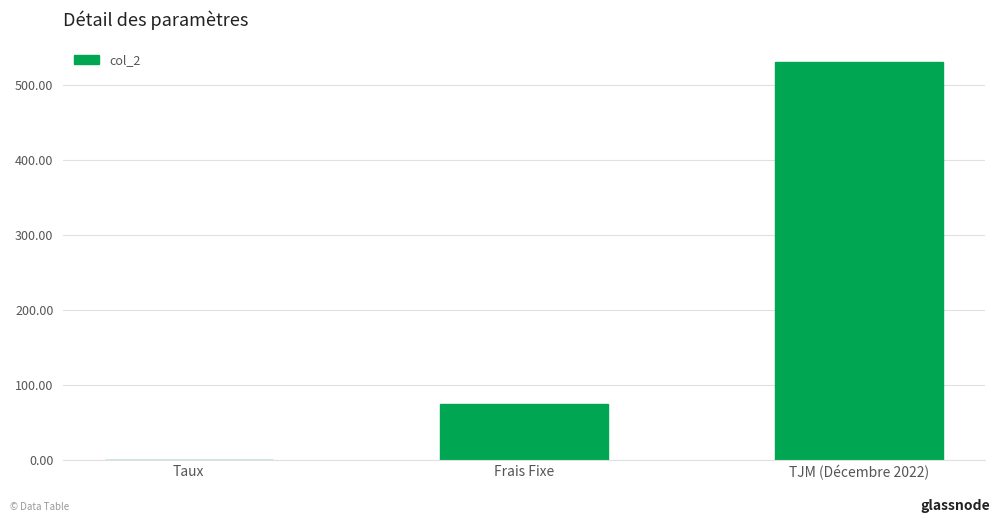

How many series are shown in this chart?

1